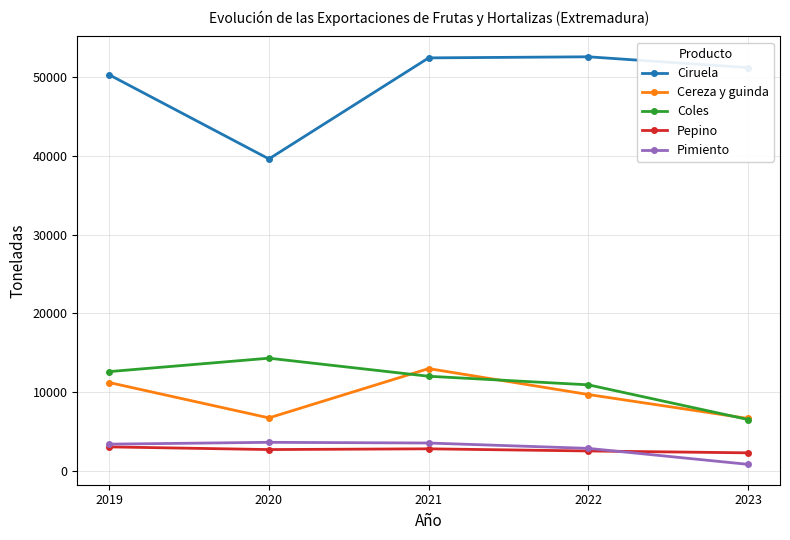

Which series has the largest range (max minus min)?

Ciruela